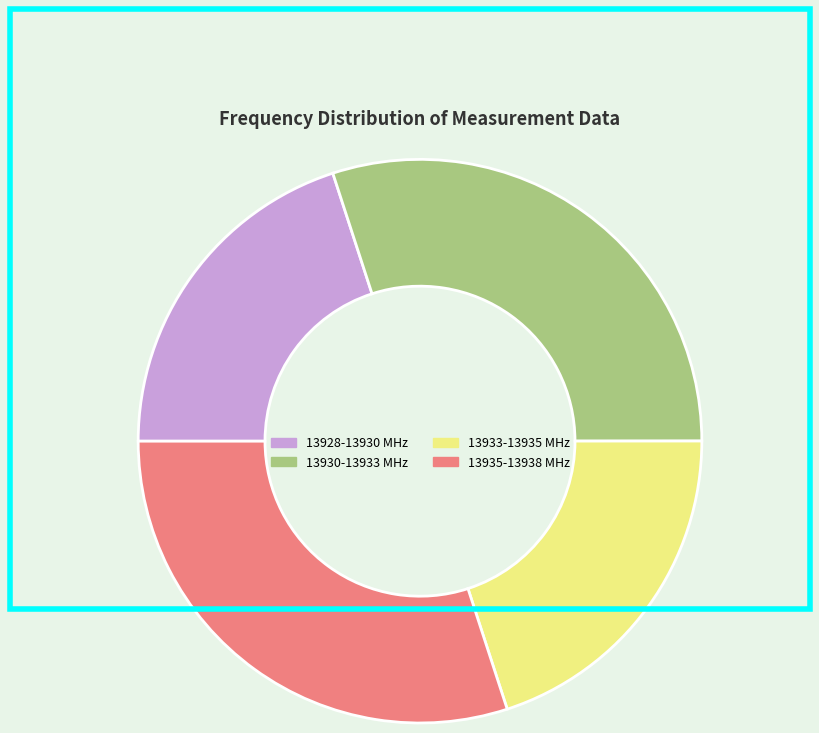

Does any single category account for the majority?

No